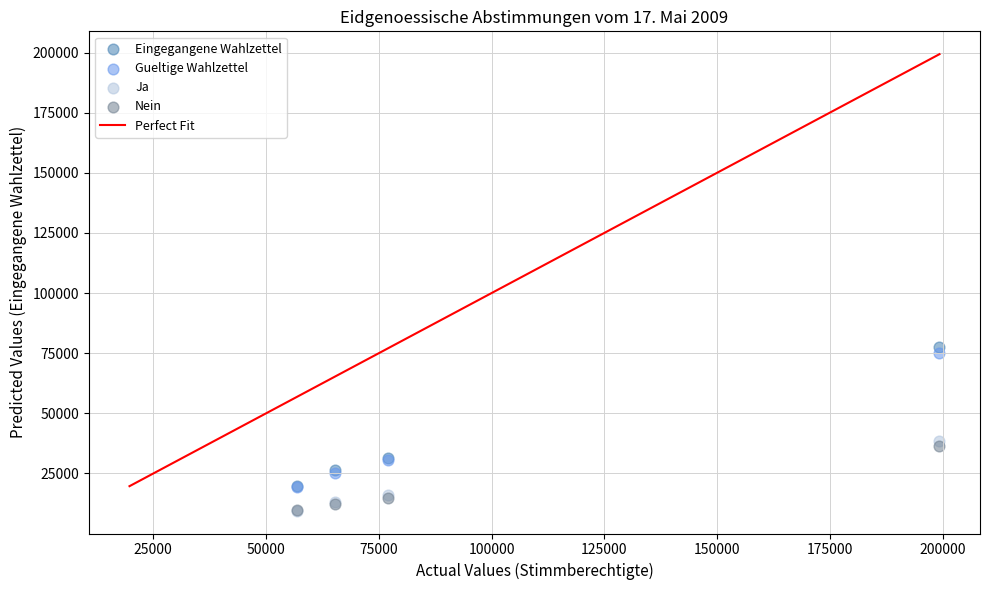

In the Eingegangene Wahlzettel series, what Y value is closest to 48591?

31414